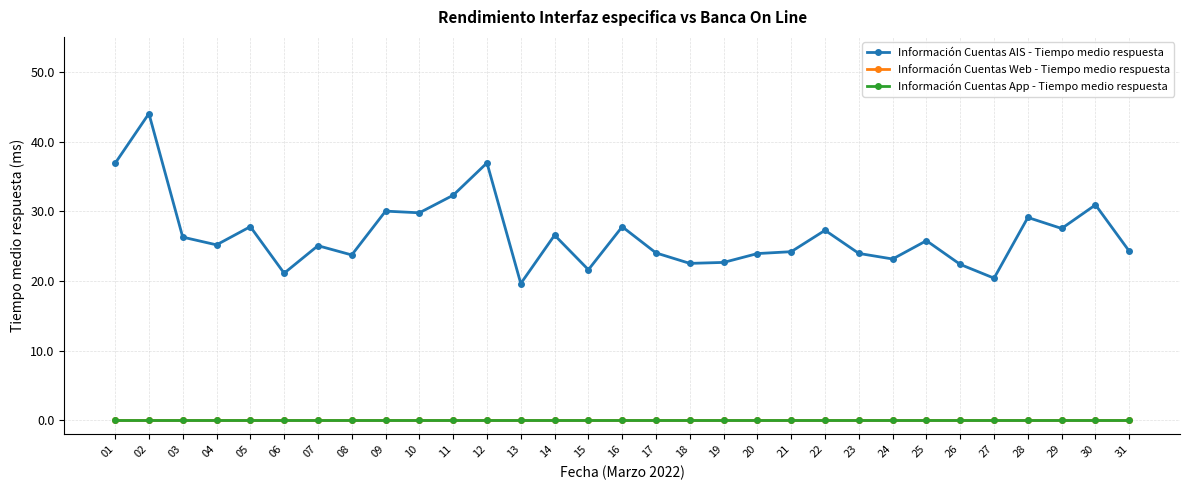

Count the number of data series in this chart.

3